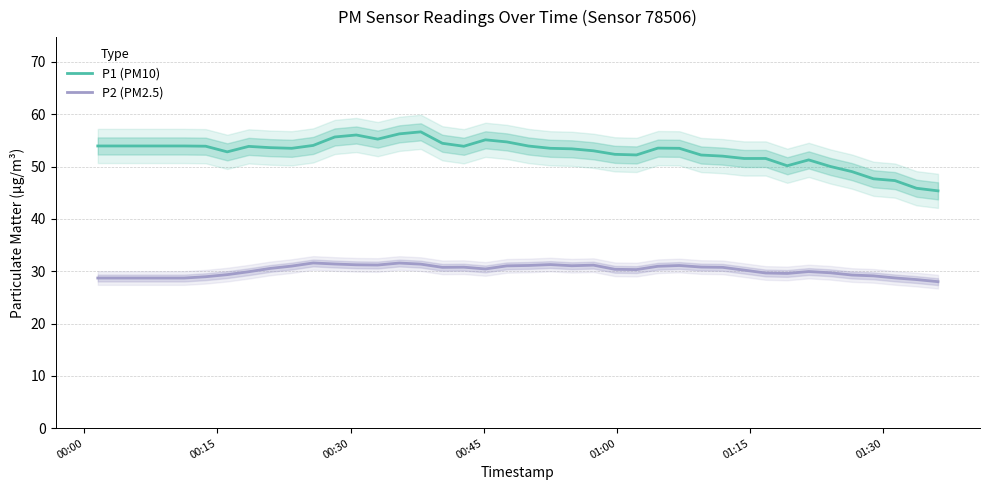

Does the chart have visible grid lines?

Yes